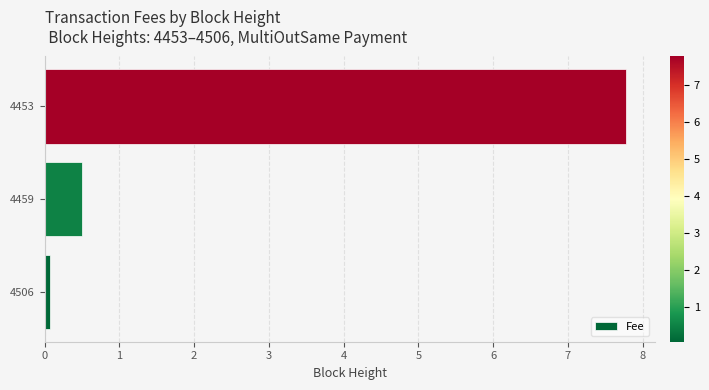

True or false: the data shows 7.8 at 4453.

True